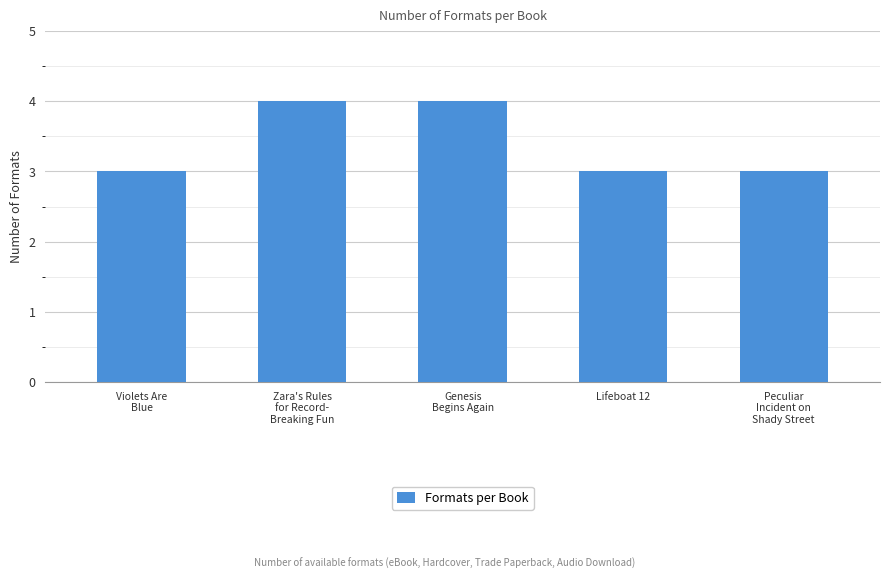

The value at Genesis
Begins Again is 6. True or false?

False